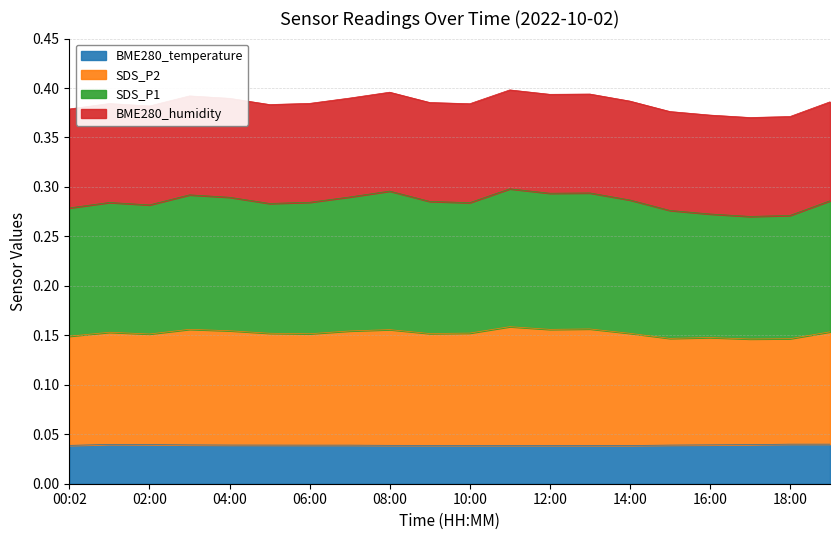

Which category has the lowest value in the BME280_temperature series?

14:00